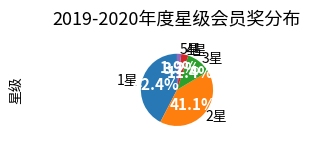

What percentage do 3星 and 1星 together represent?

53.8%